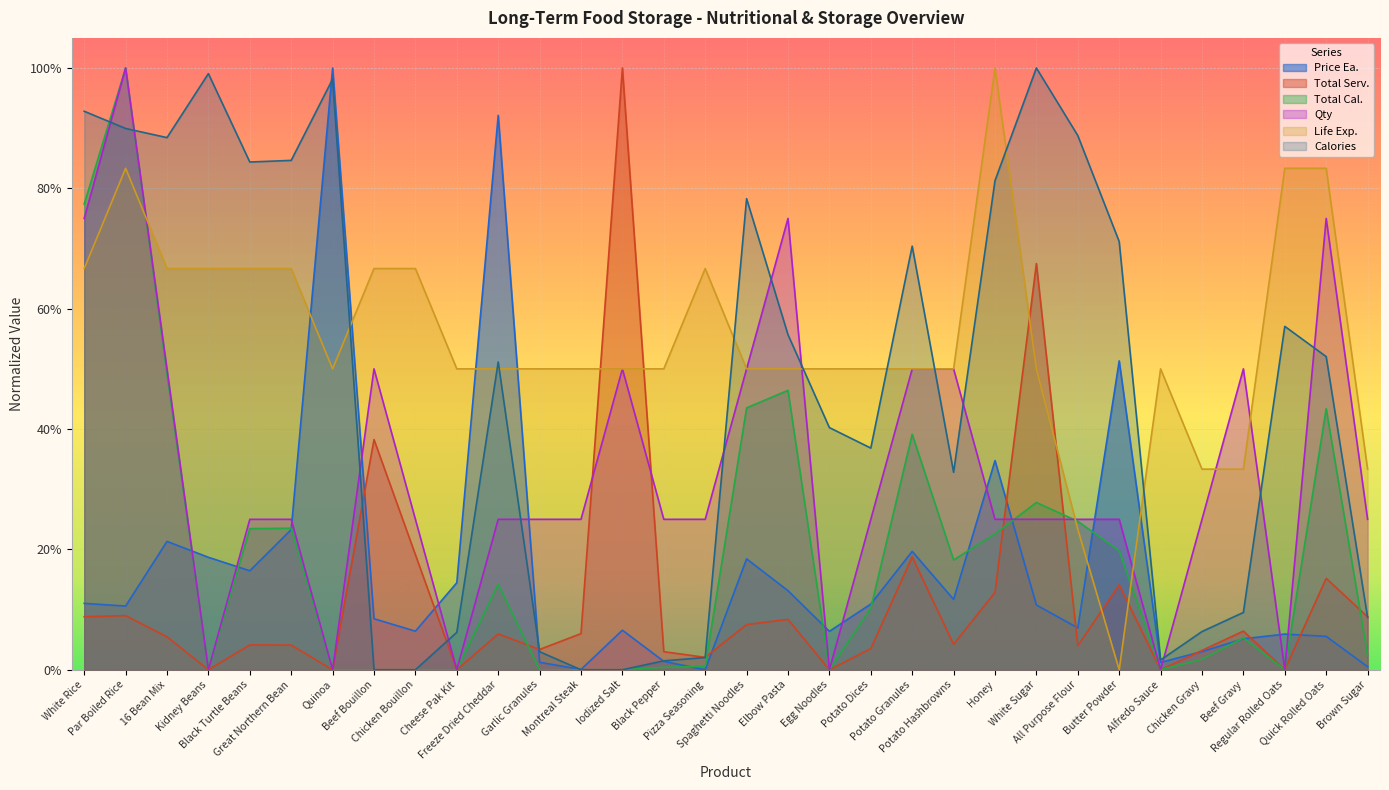

Count the number of categories in the chart.

32